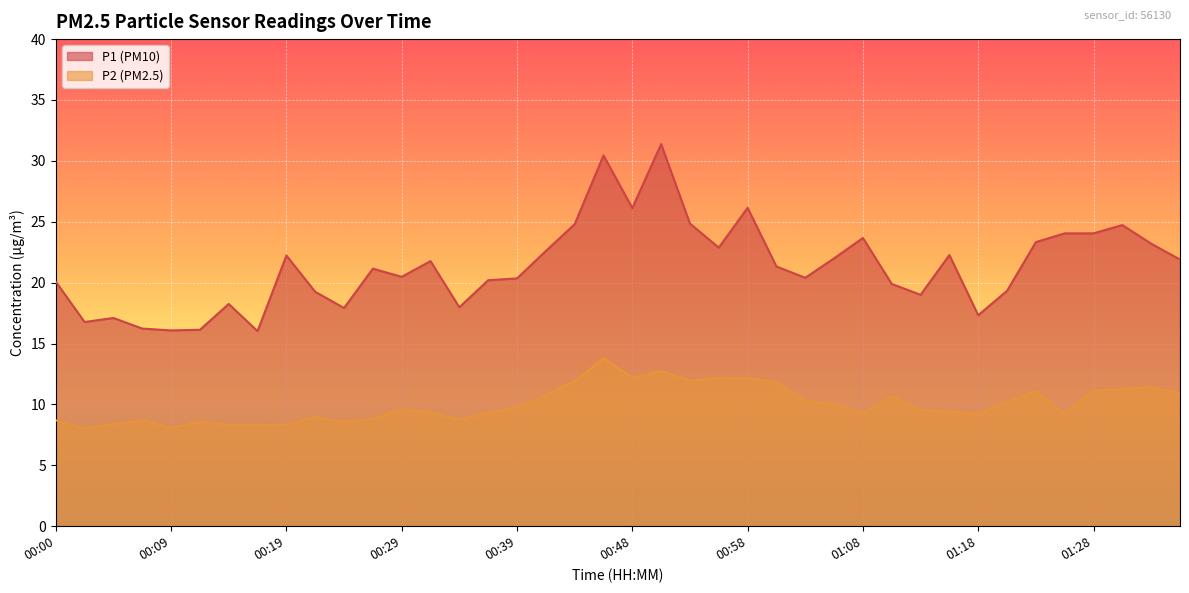

What is the difference between the maximum and second lowest values in the P1 series?

15.3